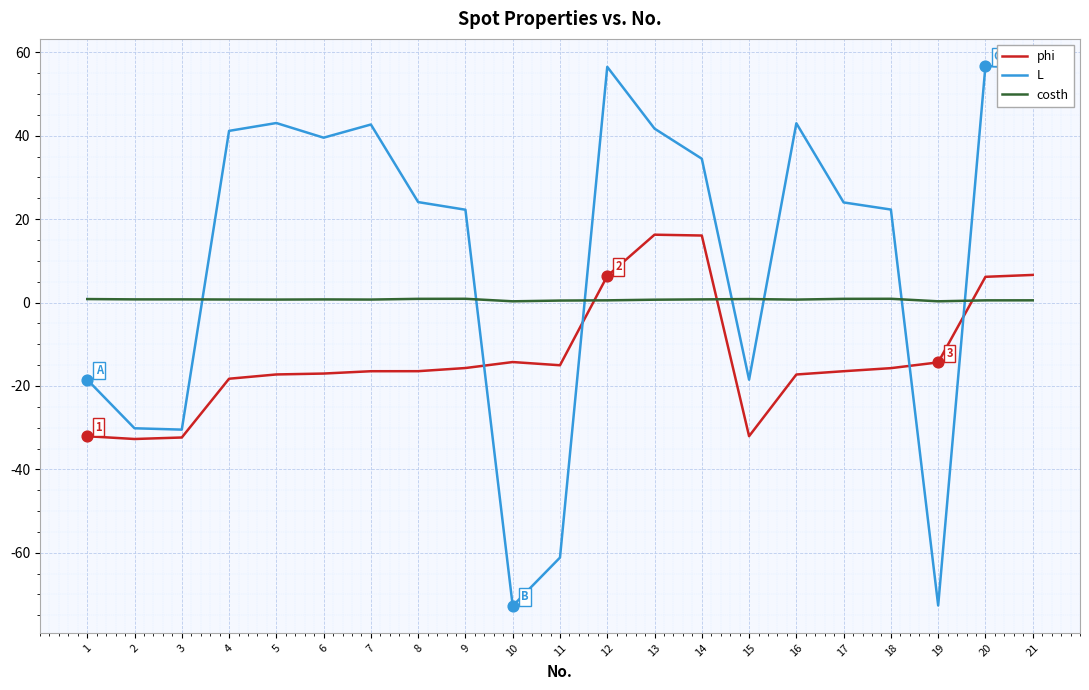

Which series has the widest spread of values?

L